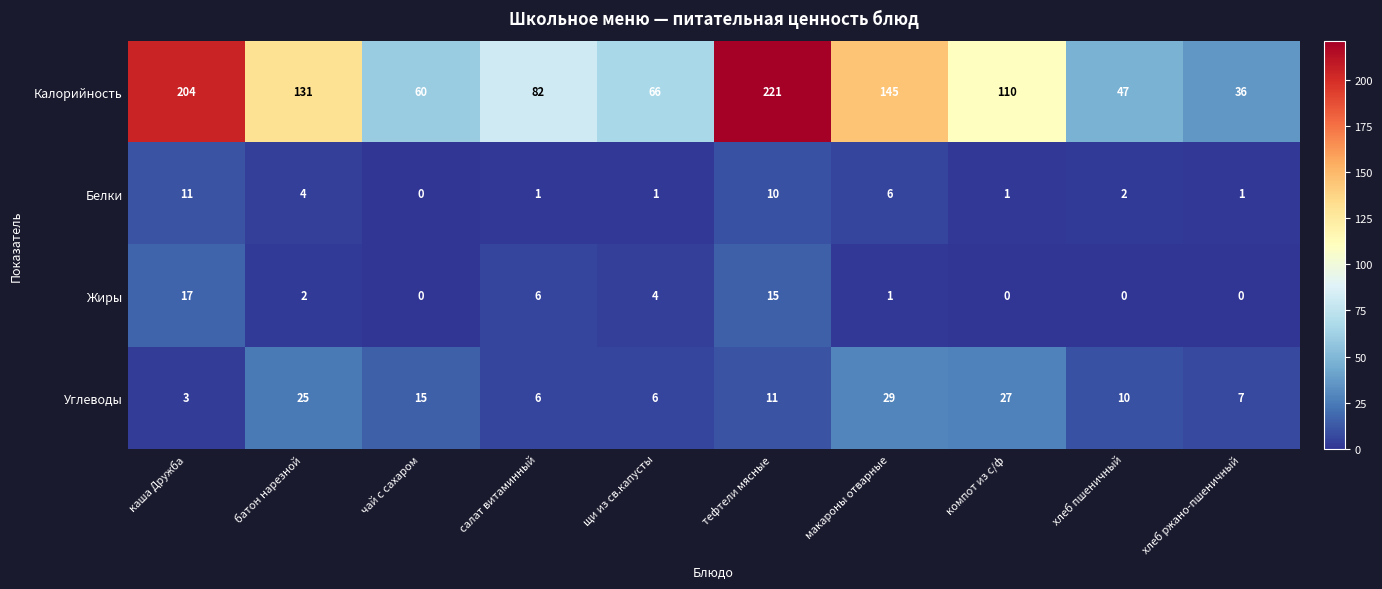

Which series has the widest spread of values?

Калорийность